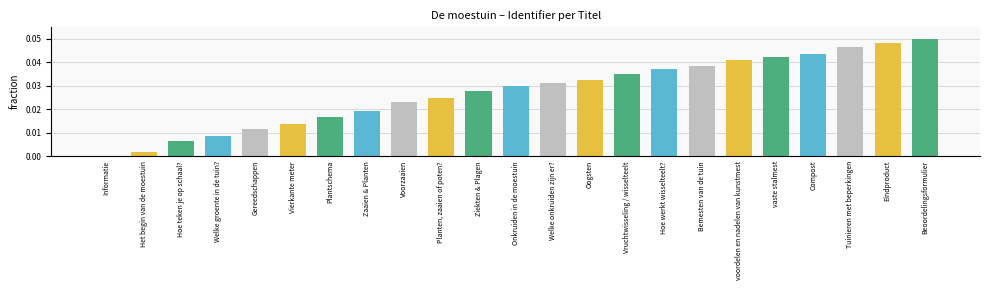

How many positive values are there?

22